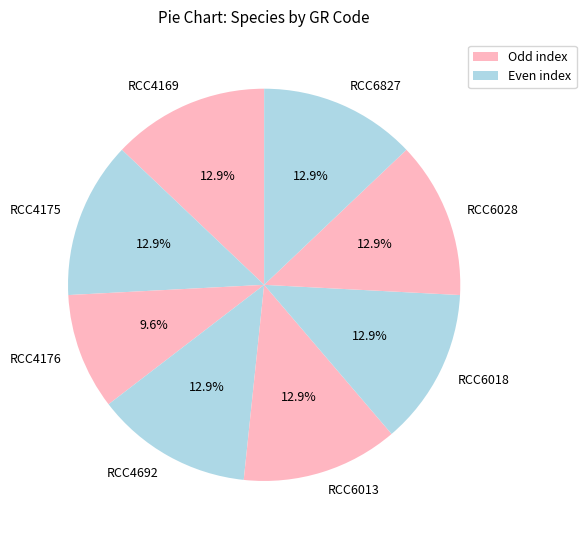

Between RCC4176 and RCC4692, which is larger?

RCC4692